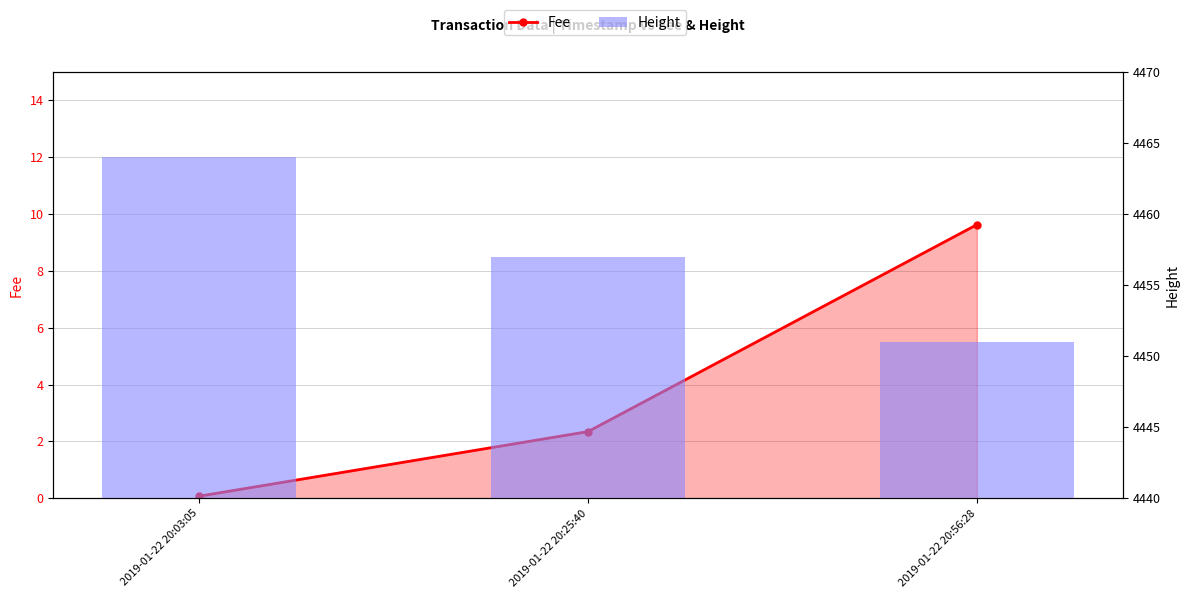

At how many categories does at least one series exceed 1619?

3